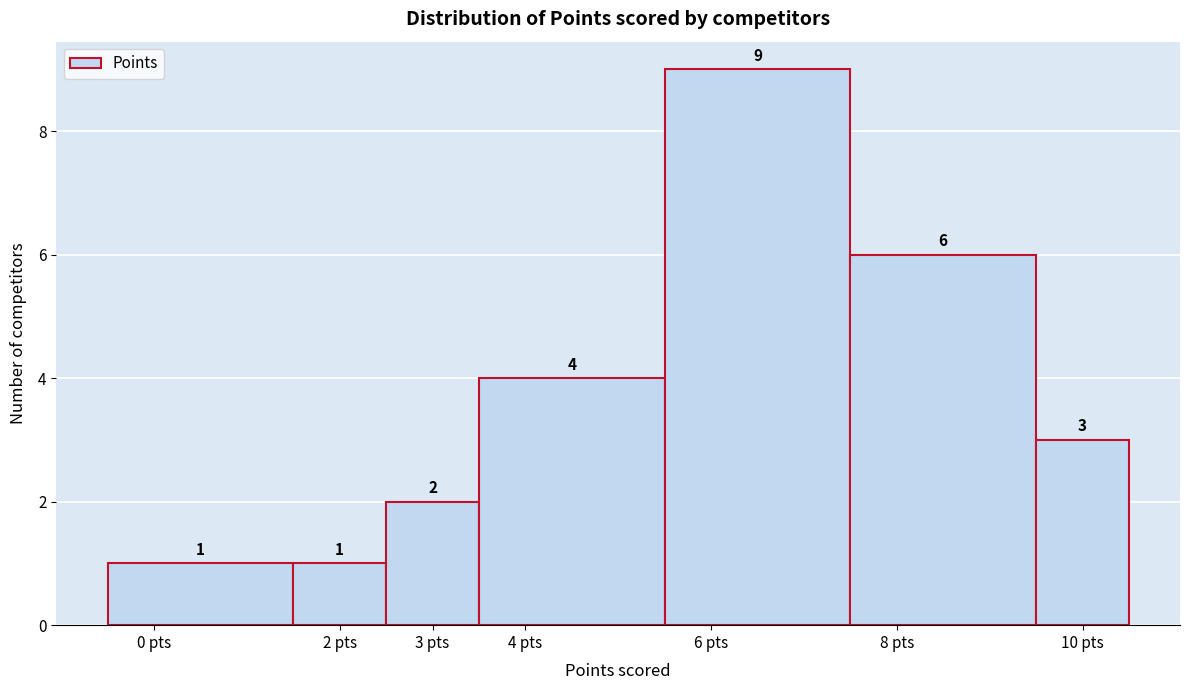

Reading left to right, transcribe this chart: for each bar, give the range it covers on the x-axis and its height.

-0.5 to 1.5: 1
1.5 to 2.5: 1
2.5 to 3.5: 2
3.5 to 5.5: 4
5.5 to 7.5: 9
7.5 to 9.5: 6
9.5 to 10.5: 3